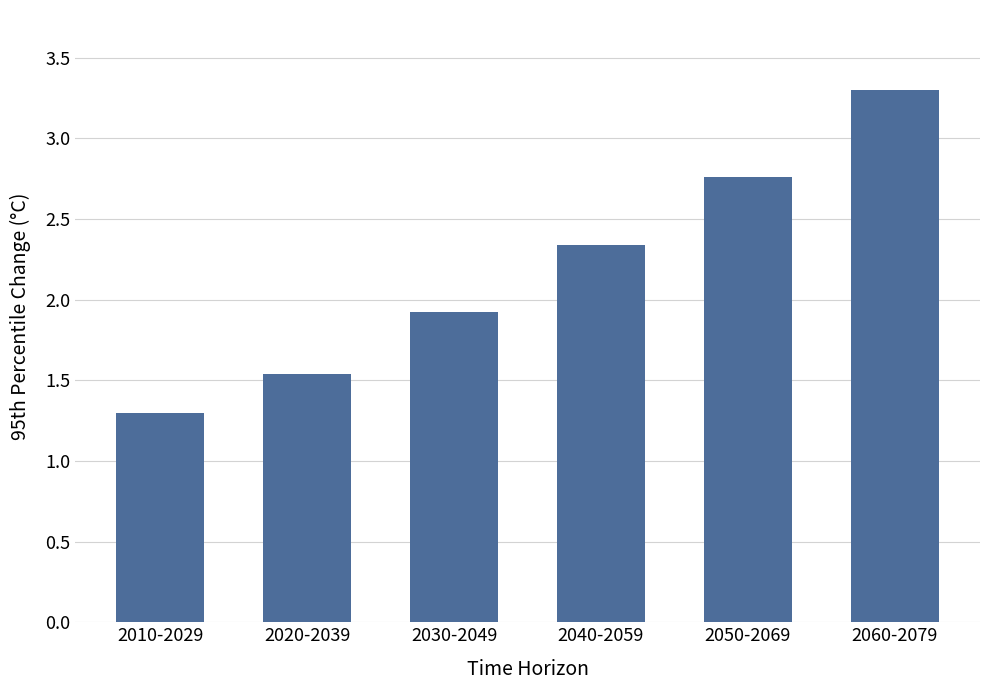

What is the value of the 1st bar from the left?

1.3